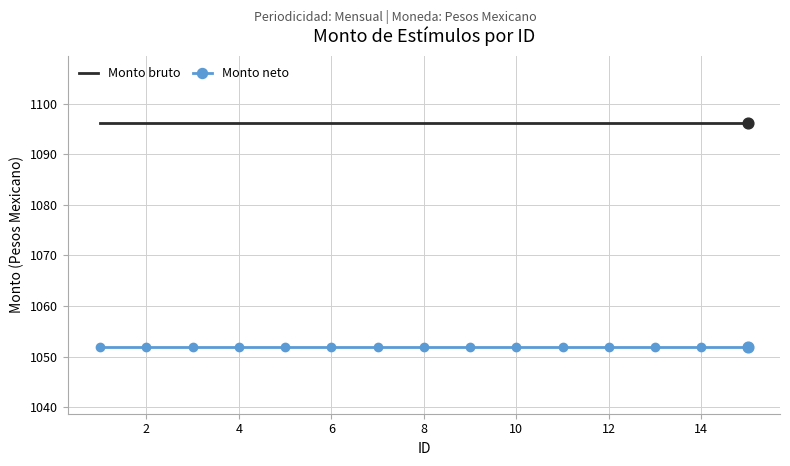

What are all the series names shown in the legend?

Monto bruto, Monto neto